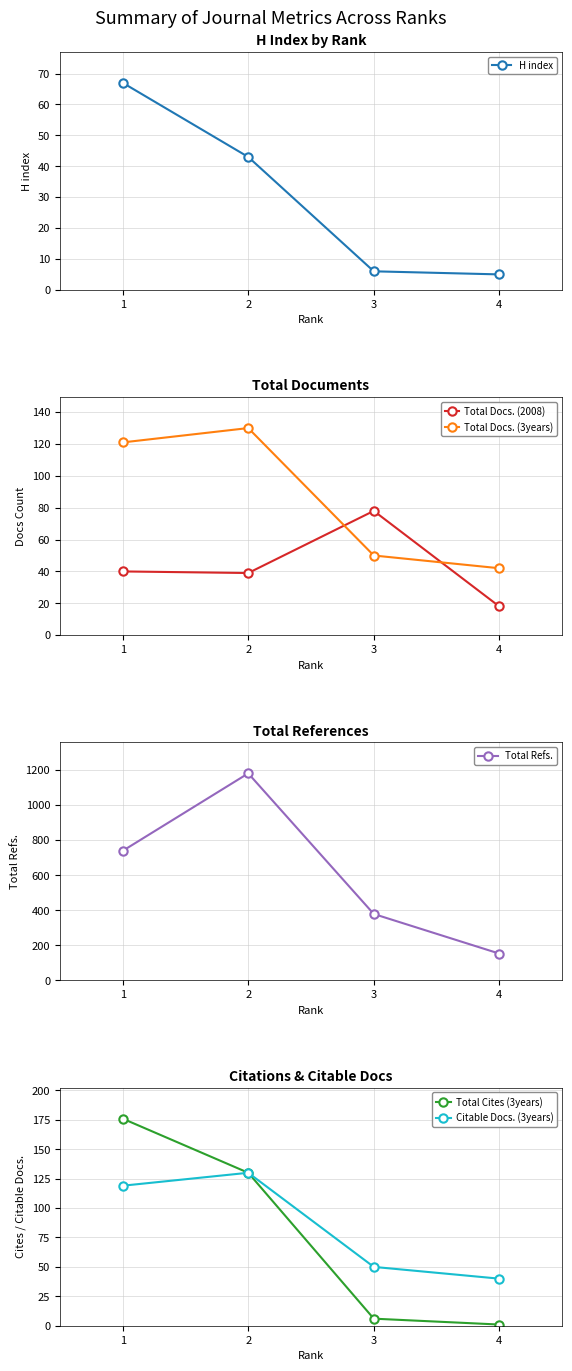

At which label does H index reach its peak?

1